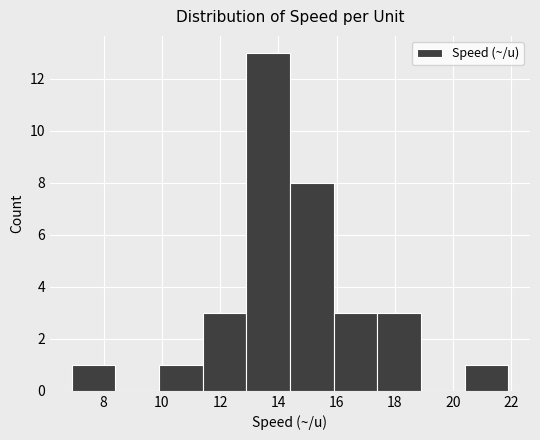

What is the height of the bar covering 20.4 to 21.9 on the x-axis? Neither the bar edges nor the heights are printed on the chart, so give them approximately, as read against the axes.

1